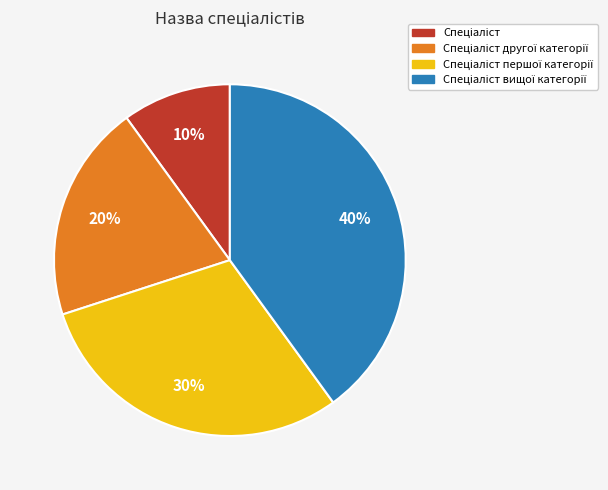

To the nearest percent, what is the average slice percentage?

25%